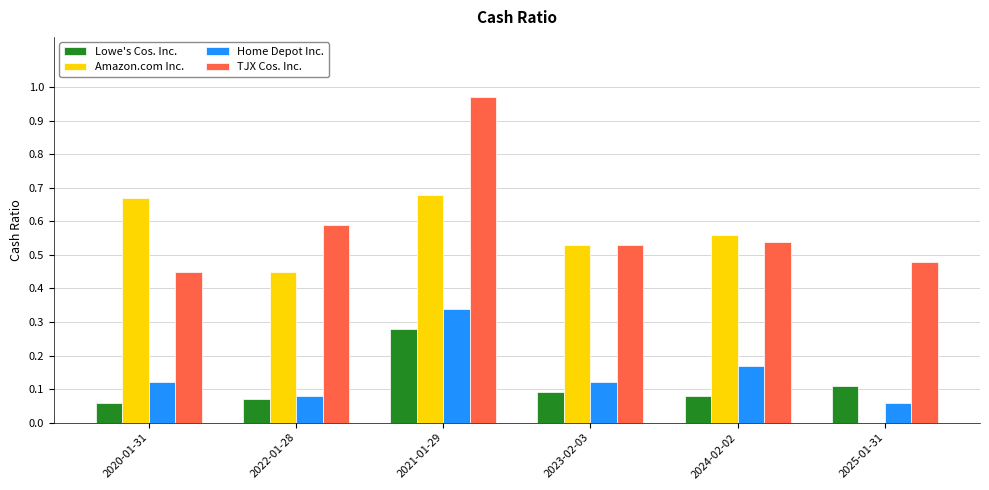

What is the total value across all series at 2020-01-31?

1.3